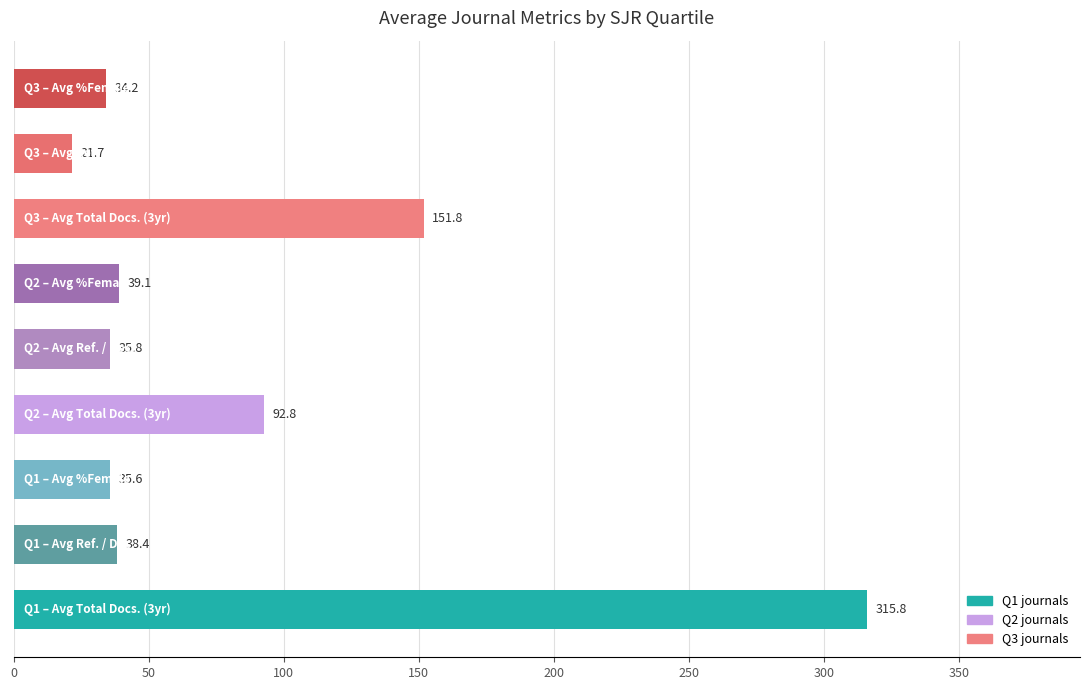

What is the average value?

85.0